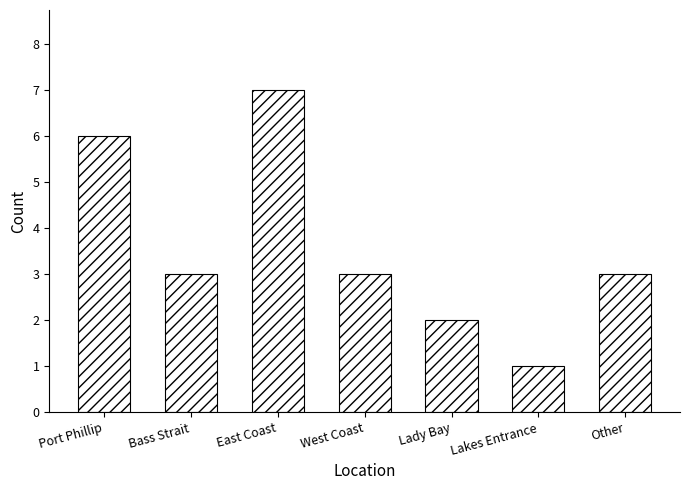

Reading left to right, transcribe all the data shown in this chart.

Port Phillip=6	Bass Strait=3	East Coast=7	West Coast=3	Lady Bay=2	Lakes Entrance=1	Other=3